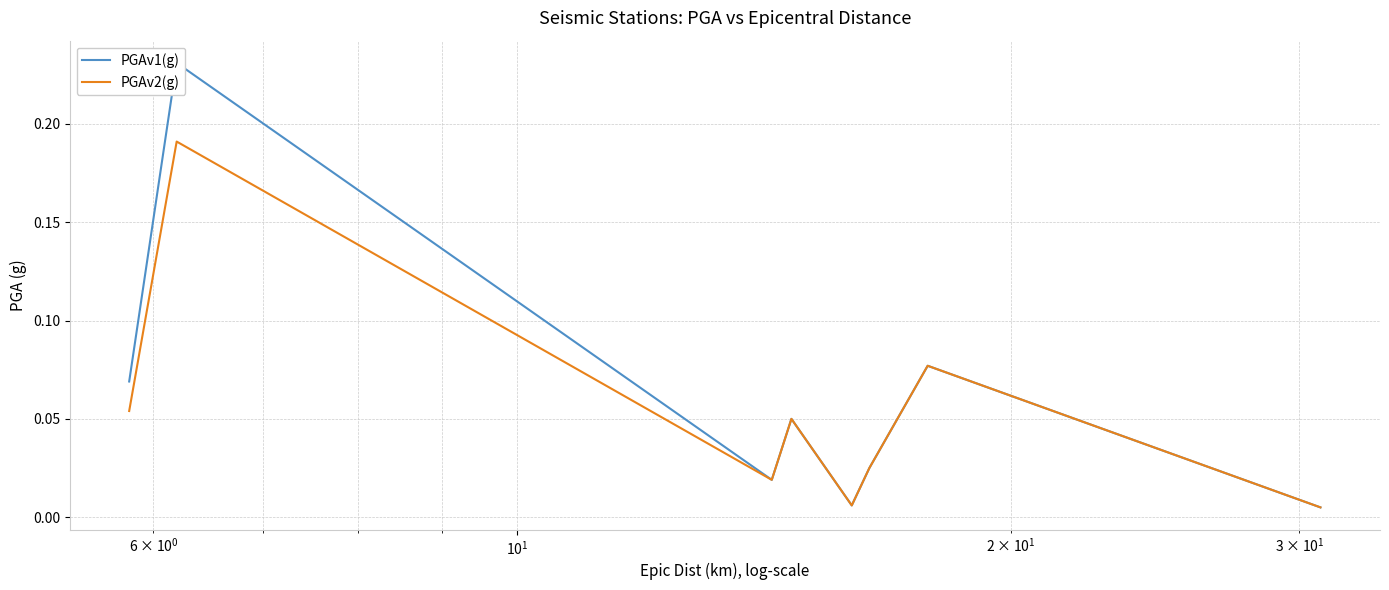

How many lines are shown in the chart?

2